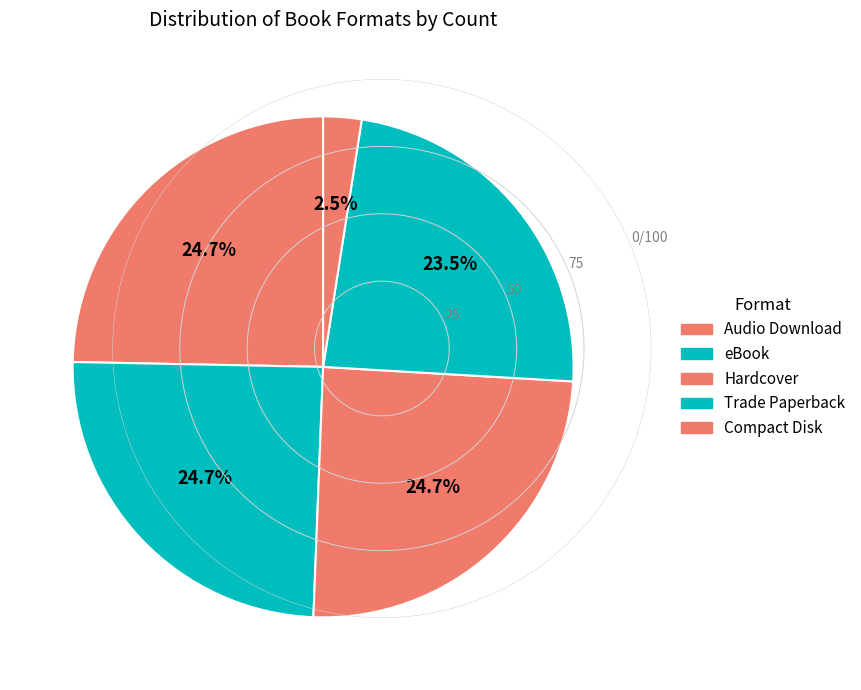

Is there any slice that represents more than half of the pie?

No